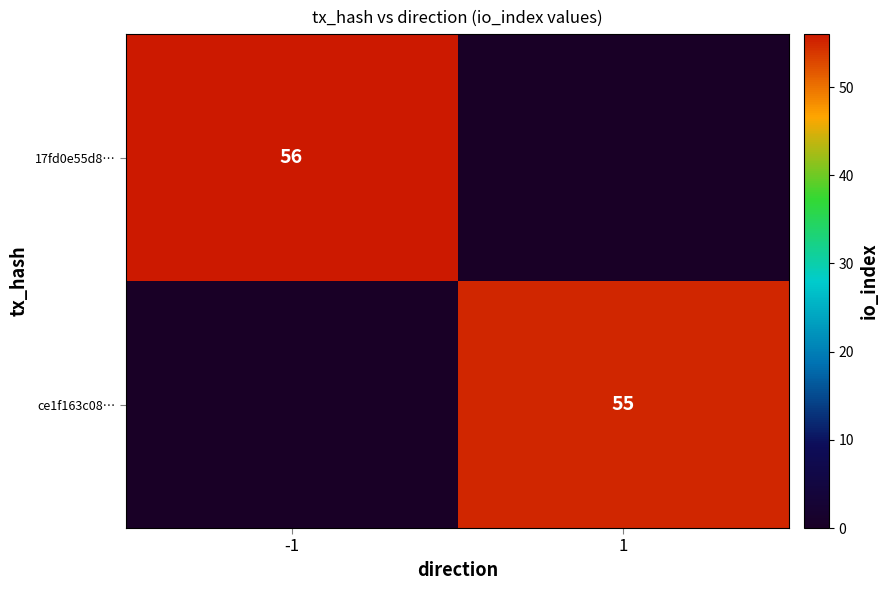

Is the value of 17fd0e55d8… at -1 greater than the value of ce1f163c08… at 1?

Yes